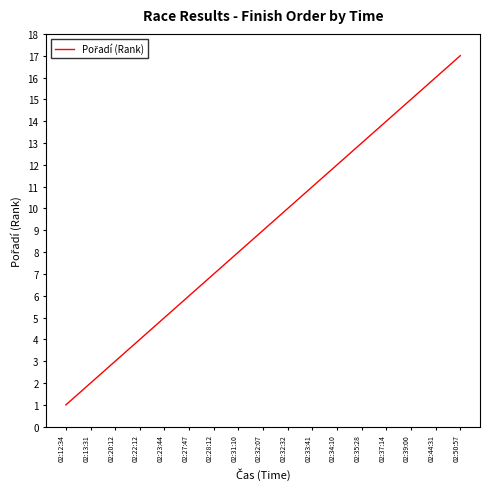

True or false: the data has more than 2 interior local peaks.

False